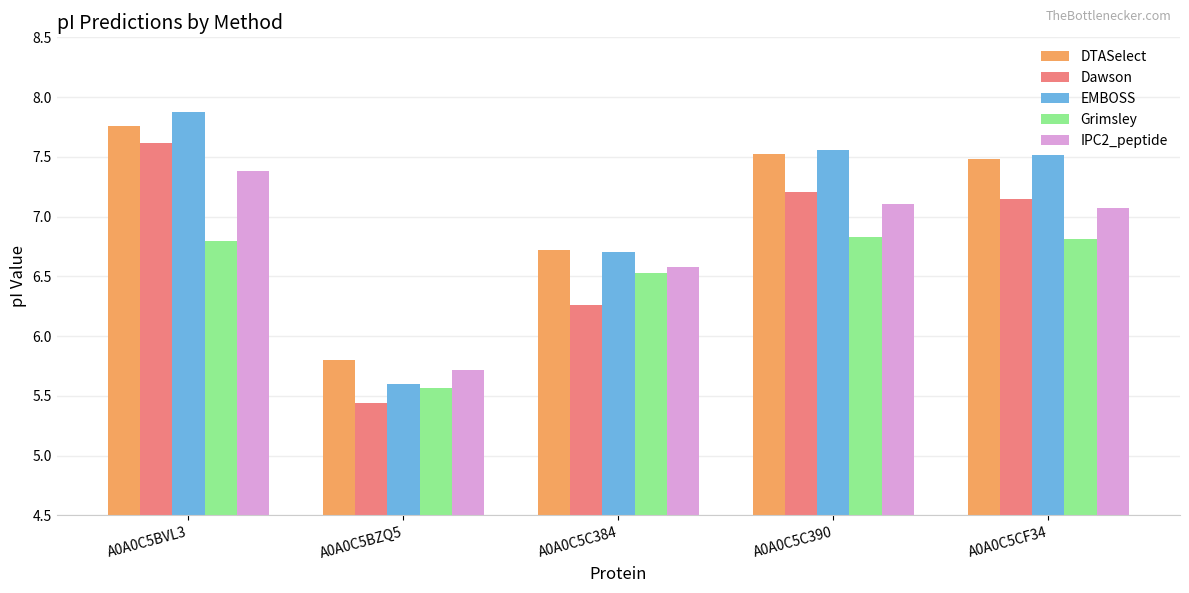

Which category has the highest value across all series?

A0A0C5BVL3